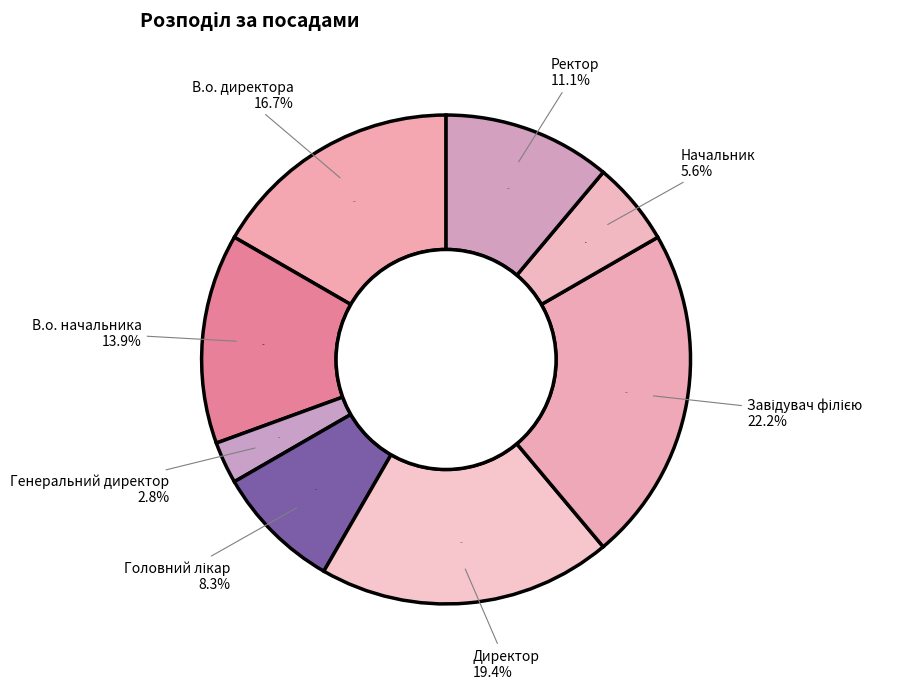

Rank the categories by value from lowest to highest.

Генеральний директор, Начальник, Головний лікар, Ректор, В.о. начальника, В.о. директора, Директор, Завідувач філією